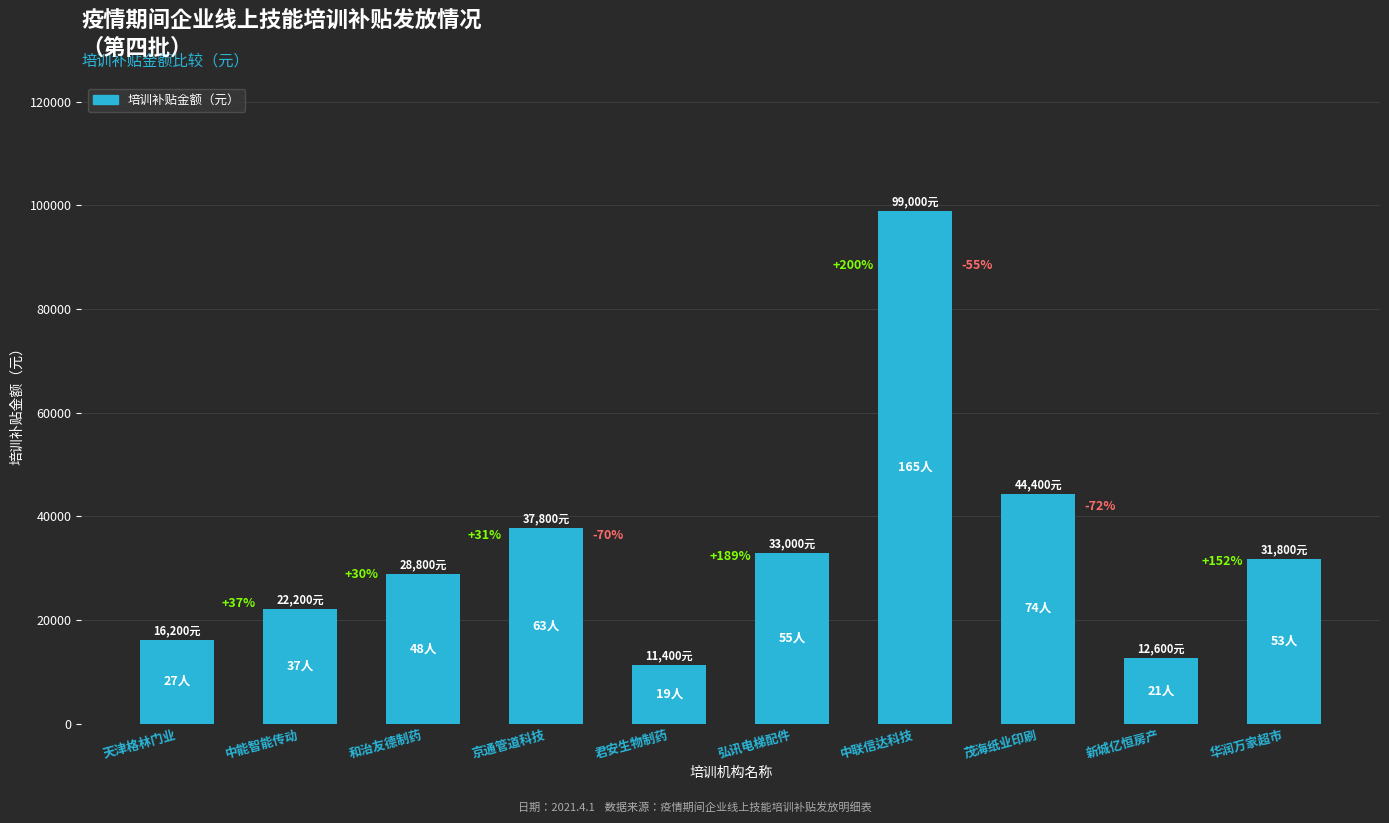

Approximately how many times larger is the value at 君安生物制药 compared to 京通管道科技?

0.3